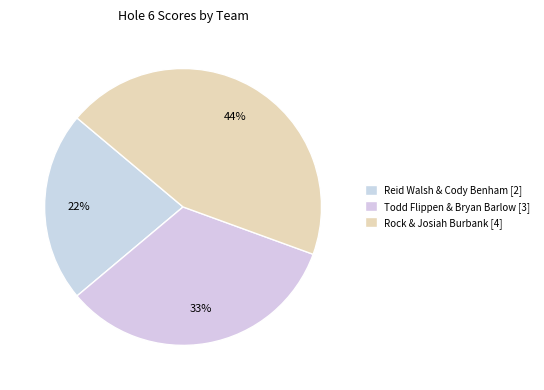

Rank the categories by value from lowest to highest.

Reid Walsh & Cody Benham, Todd Flippen & Bryan Barlow, Rock & Josiah Burbank